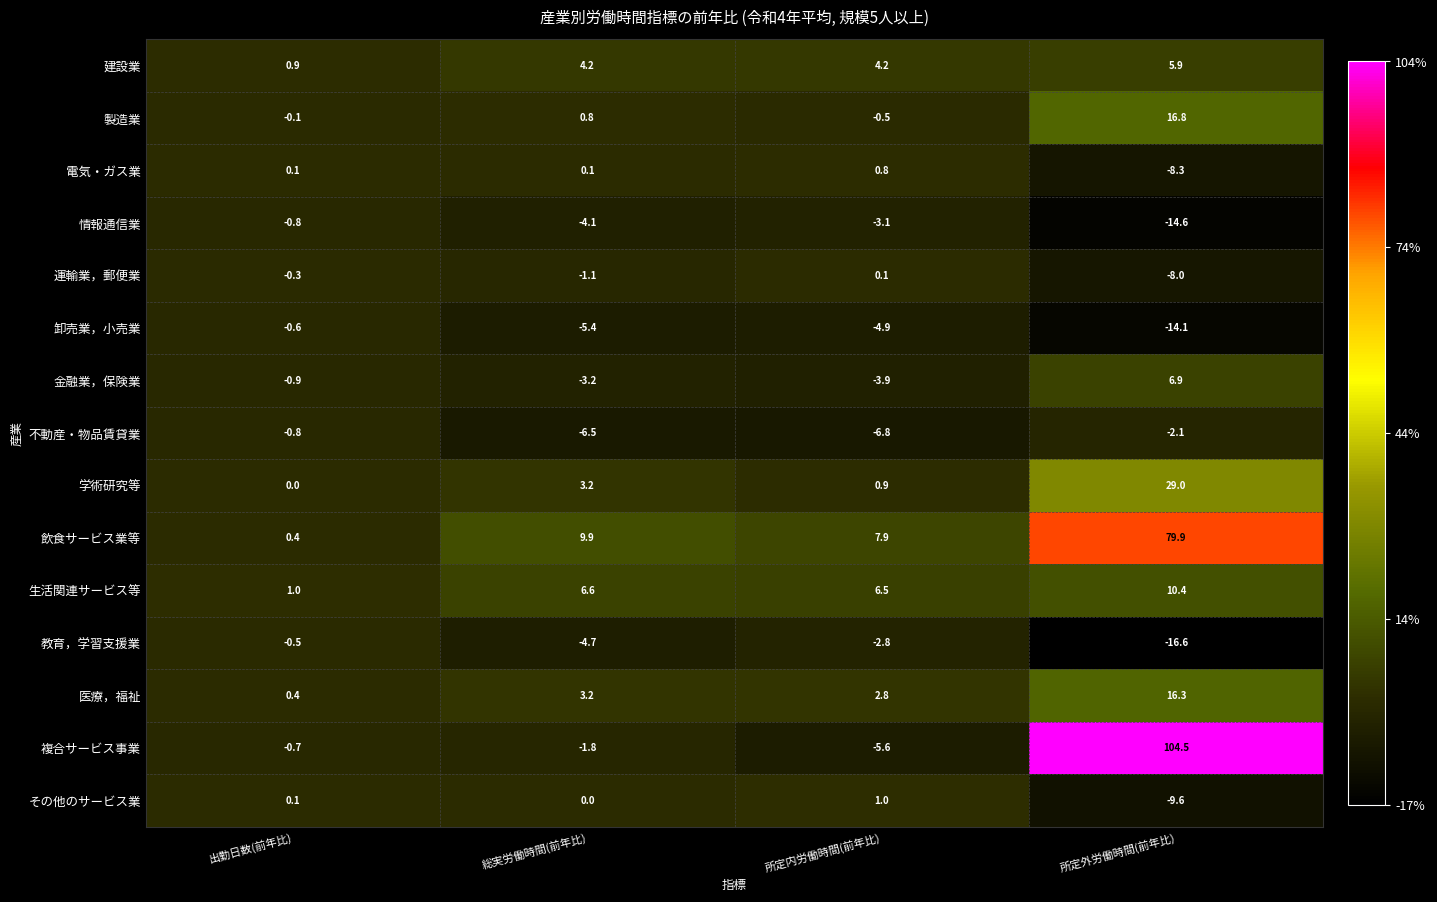

Which series has the widest spread of values?

複合サービス事業